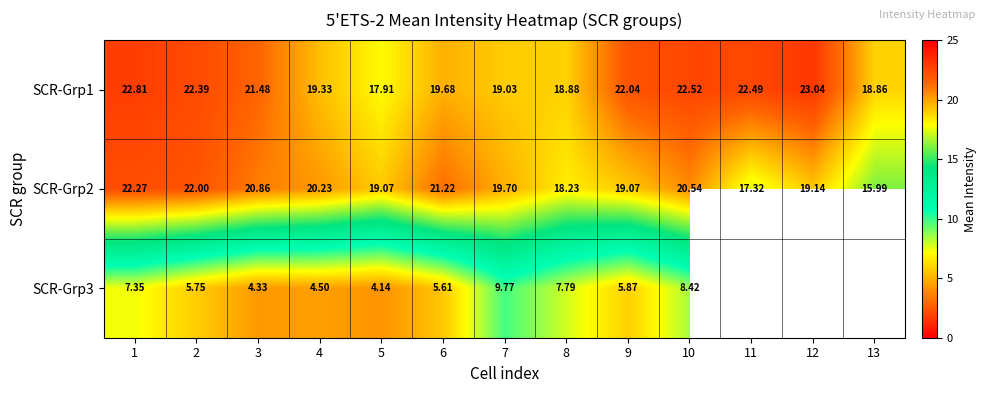

How many series are shown in this chart?

3